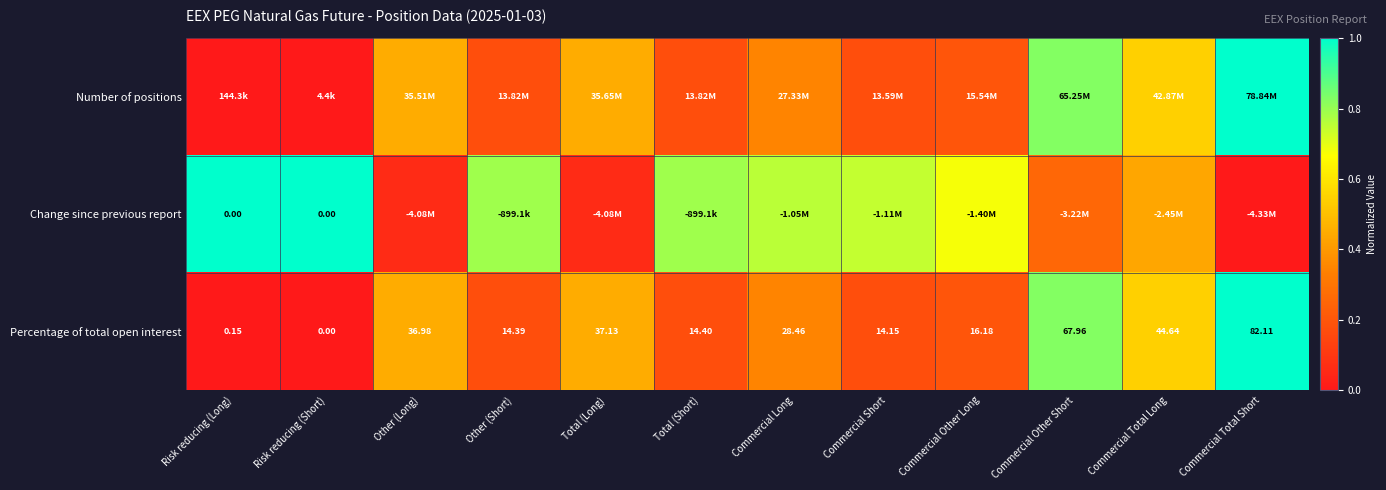

At which label does Percentage of total open interest reach its minimum?

Risk reducing (Short)